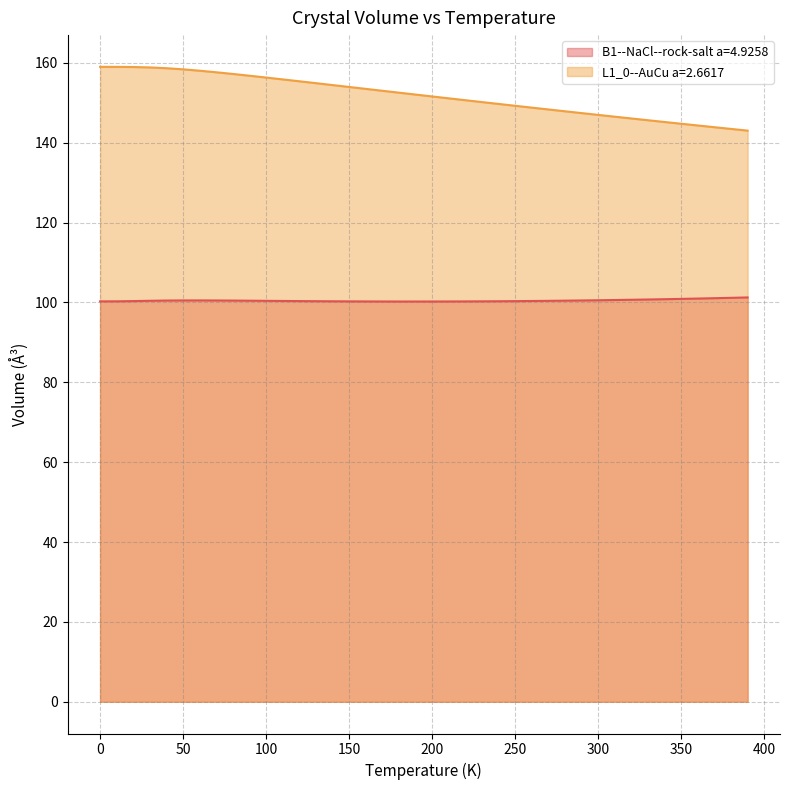

True or false: B1--NaCl--rock-salt a=4.9258 and L1_0--AuCu a=2.6617 intersect in this chart.

False